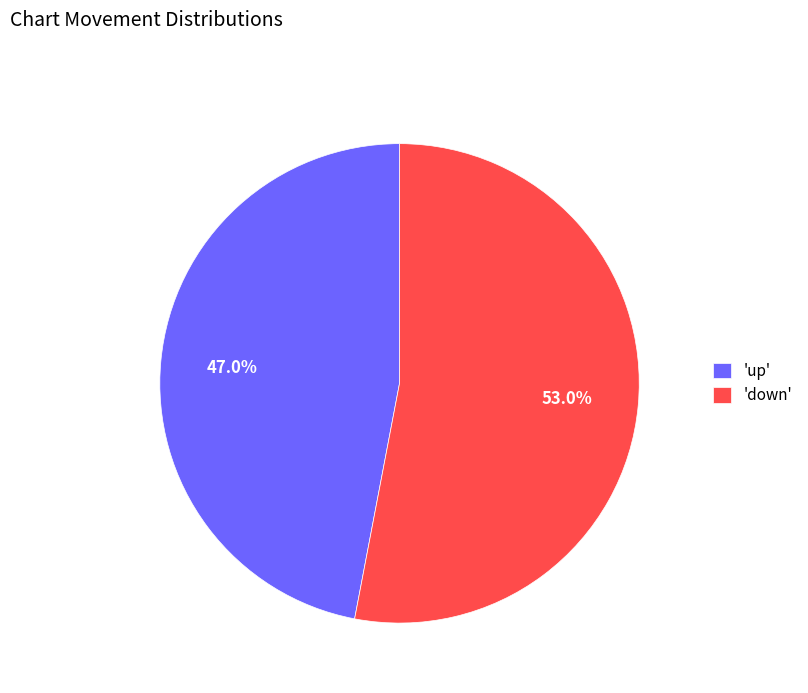

How much of the chart is everything except 'down'?

47.0%